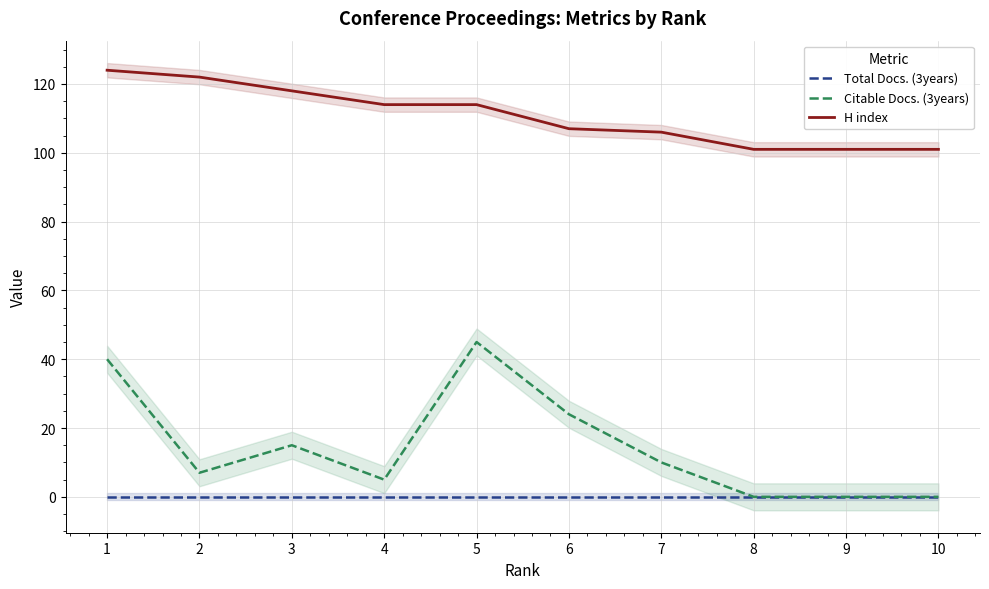

How many lines are shown in the chart?

3